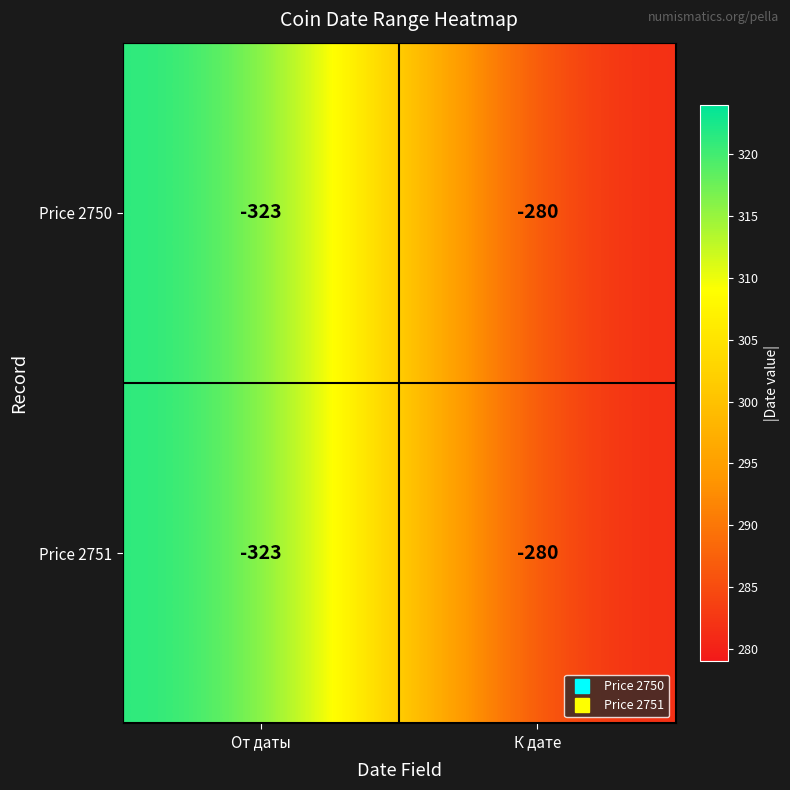

What is the maximum value shown in the chart?

-280